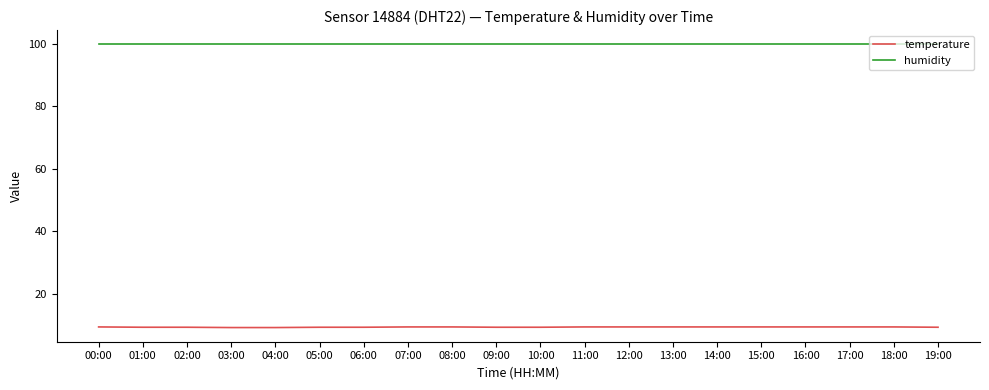

Which series has the widest spread of values?

temperature